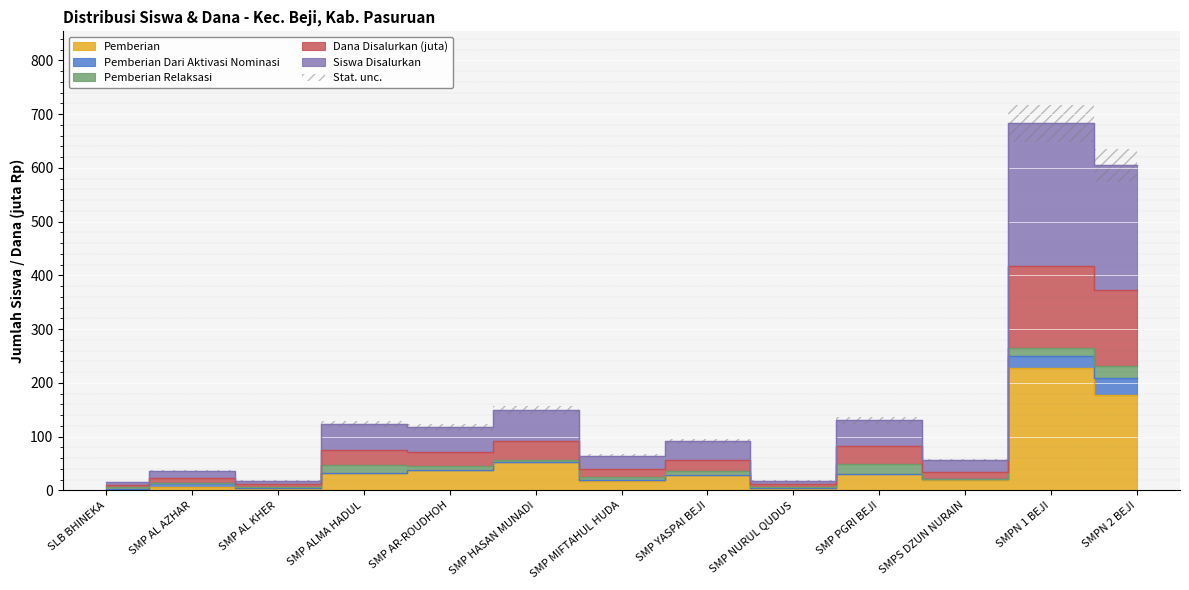

How many categories are shown in the chart?

13